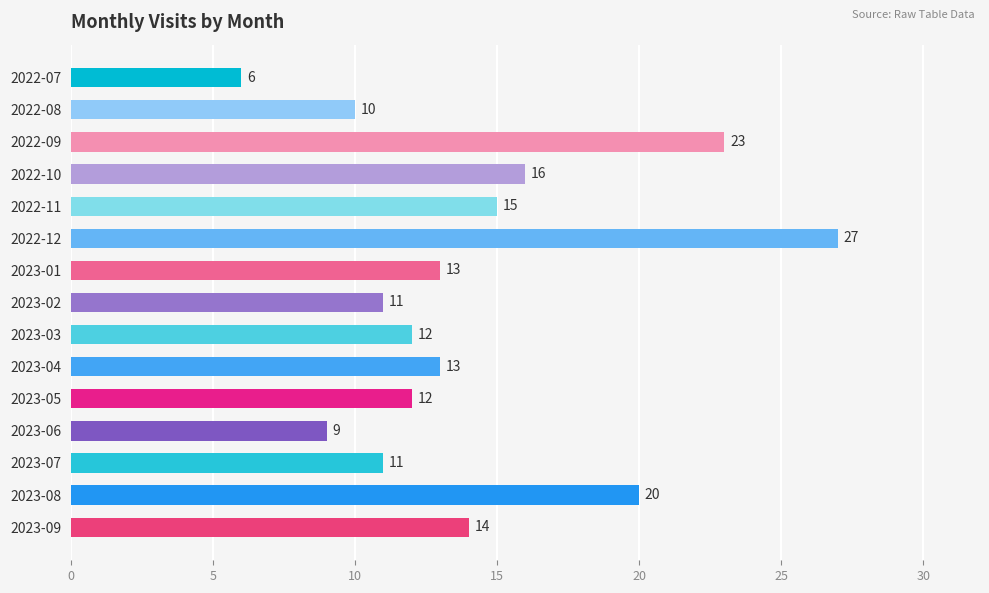

Reading top to bottom, what are all the values shown in this chart?

2022-07=6	2022-08=10	2022-09=23	2022-10=16	2022-11=15	2022-12=27	2023-01=13	2023-02=11	2023-03=12	2023-04=13	2023-05=12	2023-06=9	2023-07=11	2023-08=20	2023-09=14